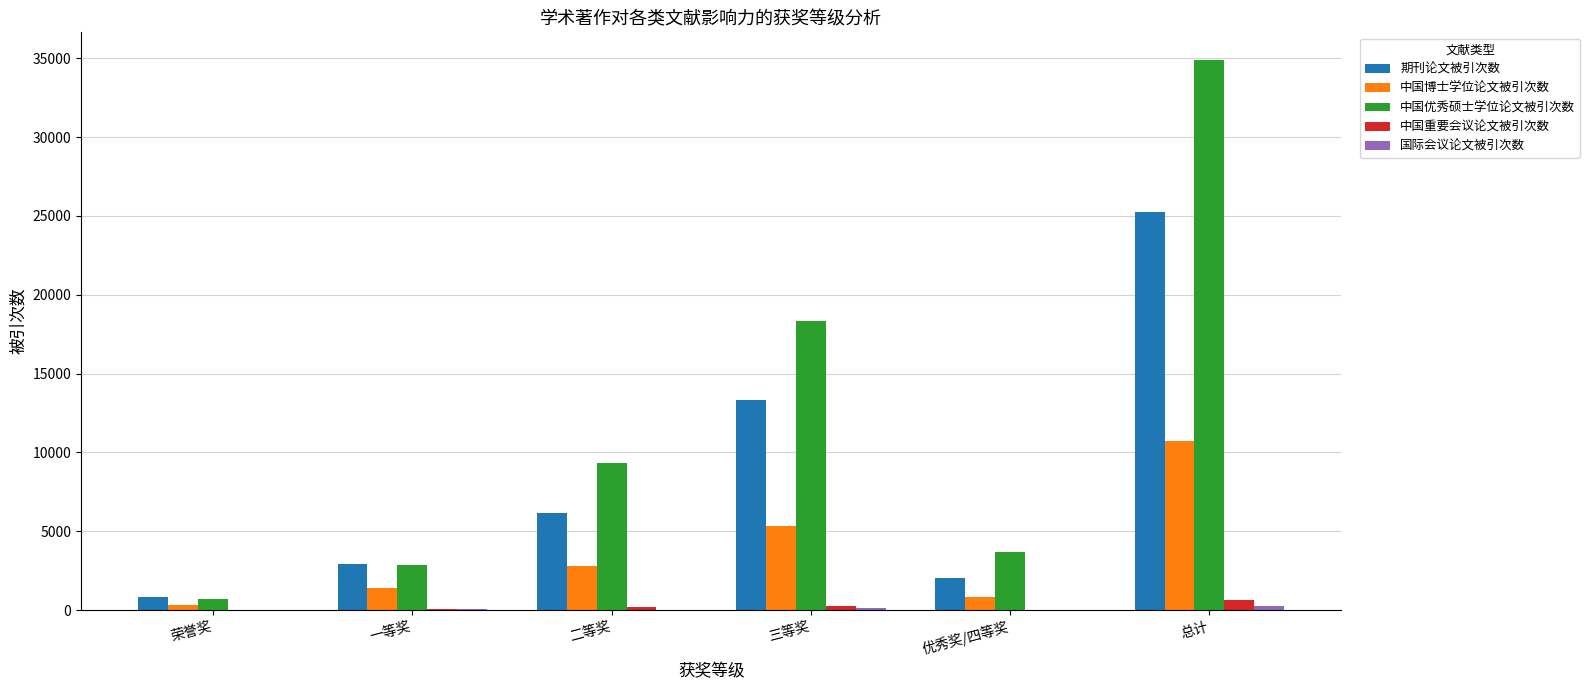

What is the greatest value displayed?

34897